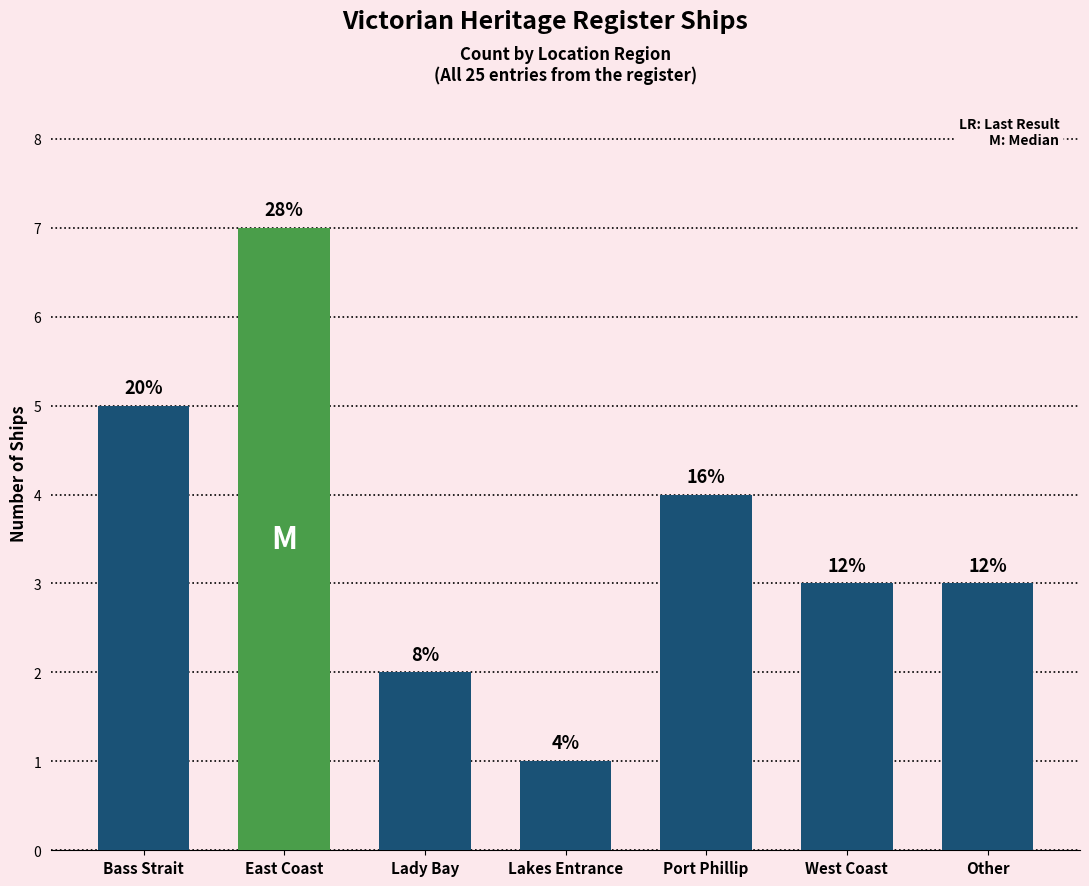

The value at Other is 2. True or false?

False